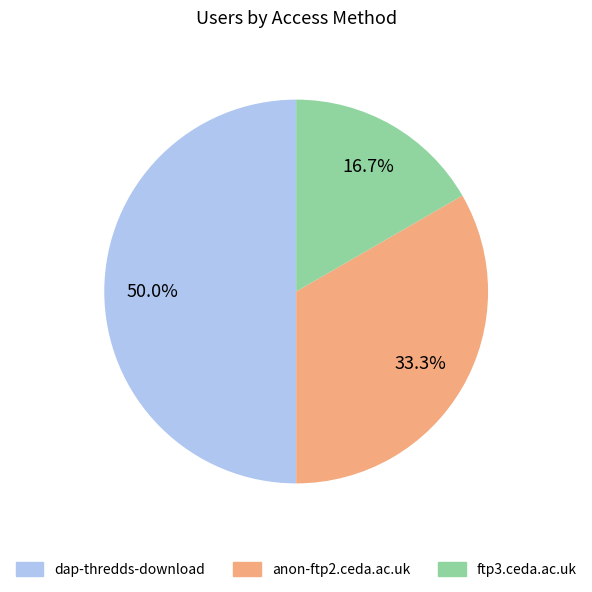

To the nearest percent, what is the combined percentage of anon-ftp2.ceda.ac.uk and dap-thredds-download?

83%